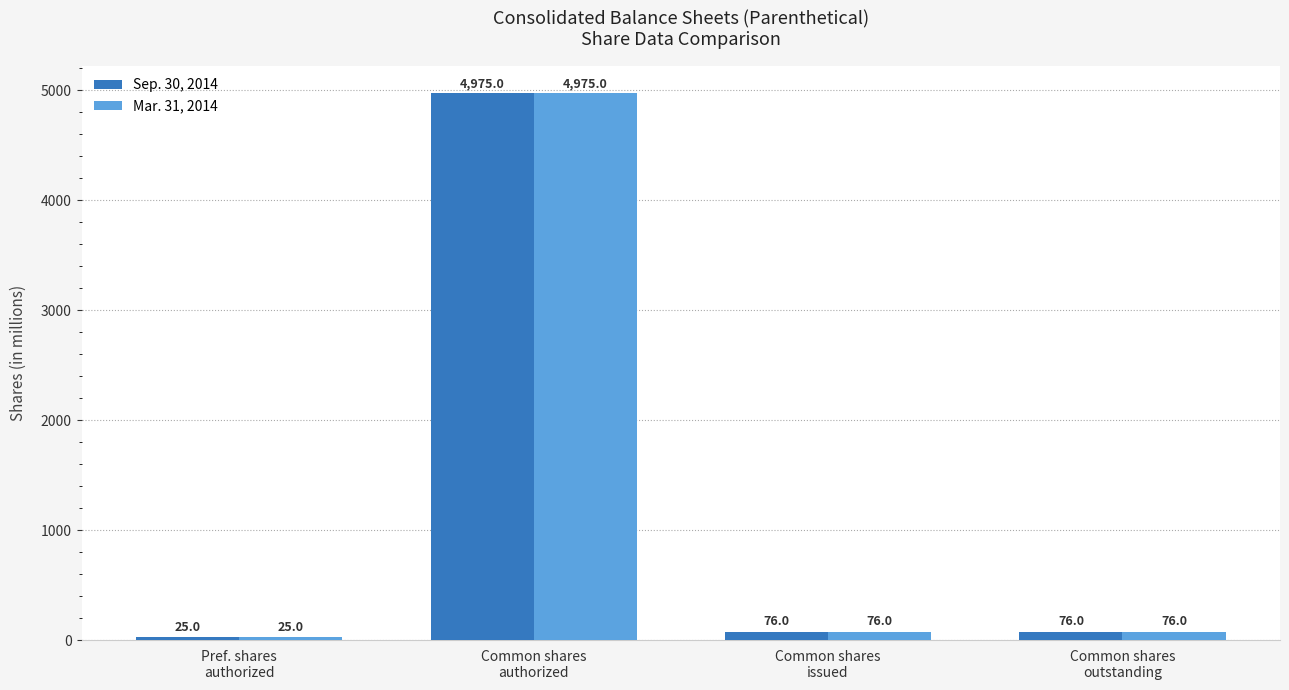

What is the lowest value of the Sep. 30, 2014 series?

25.0